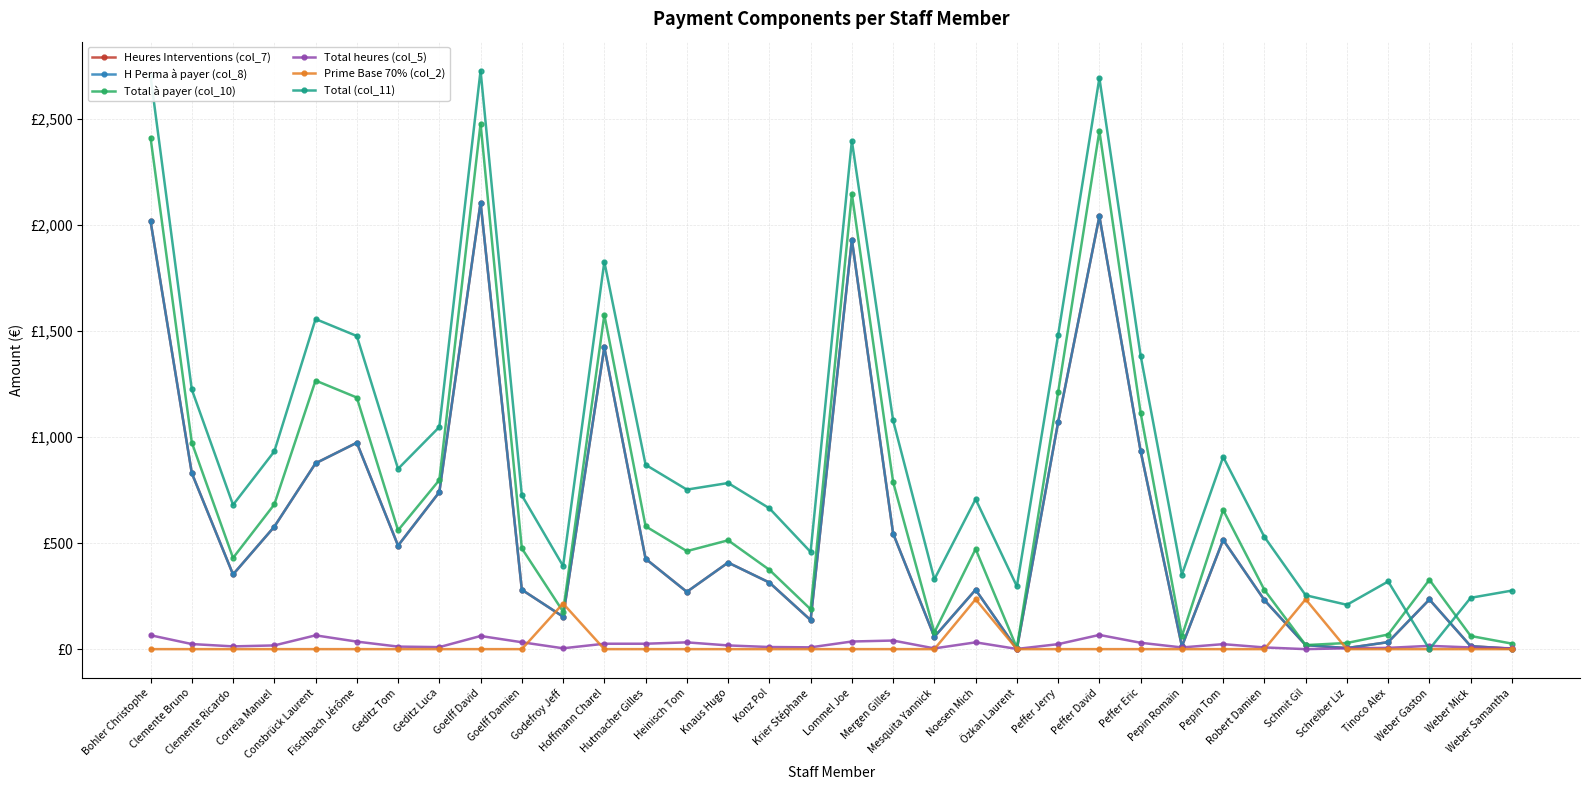

Does the chart have visible grid lines?

Yes